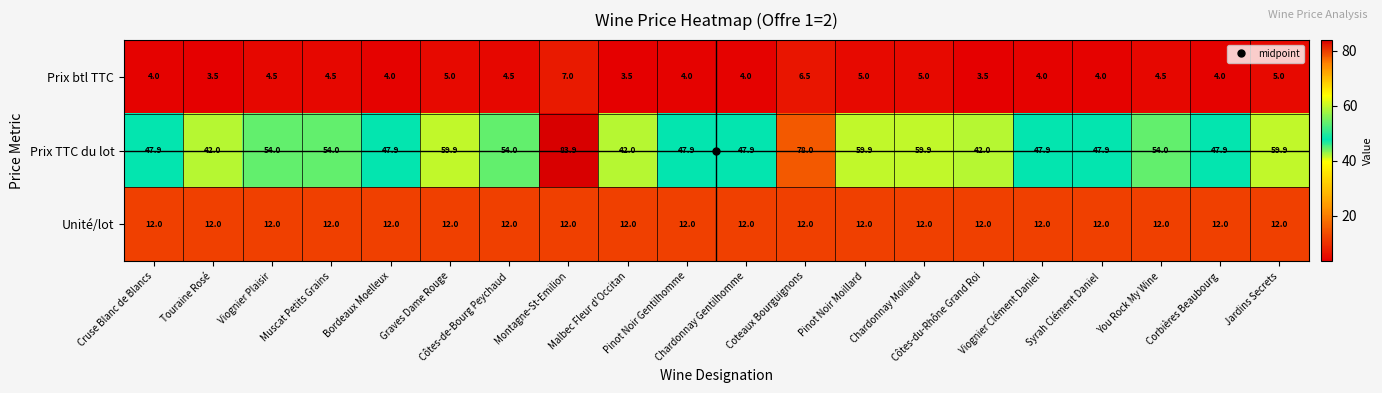

Rank the series at Malbec Fleur d'Occitan from lowest to highest value.

Prix btl TTC, Unité/lot, Prix TTC du lot